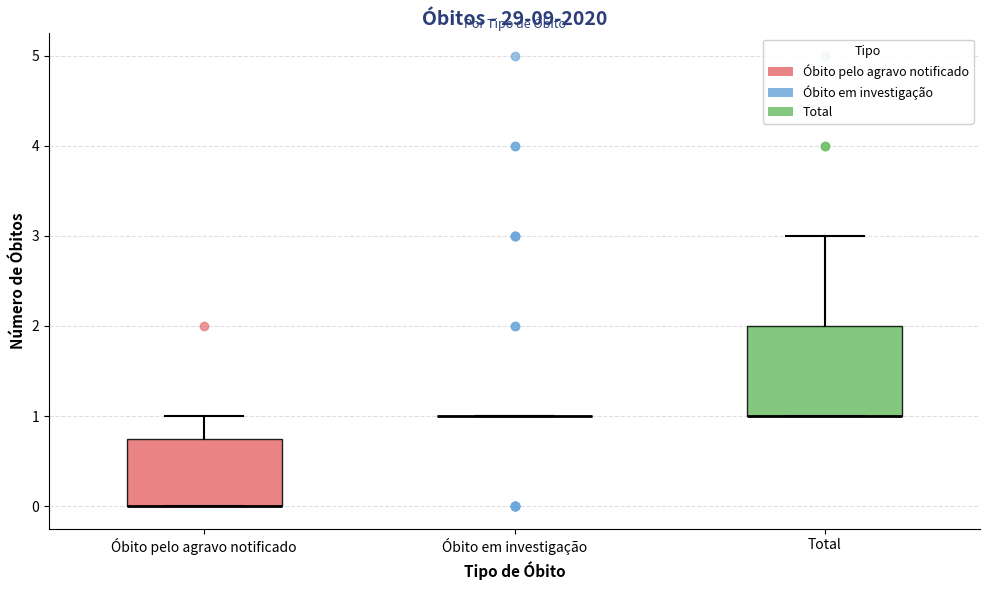

Which box is the tallest, from its lower edge to its upper edge?

Total